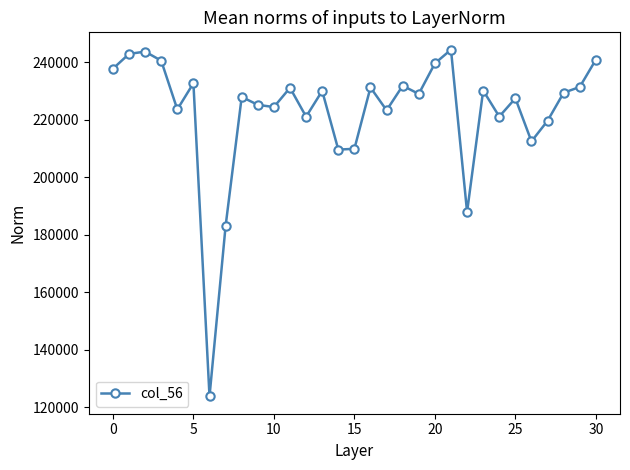

What is the average value?

222734